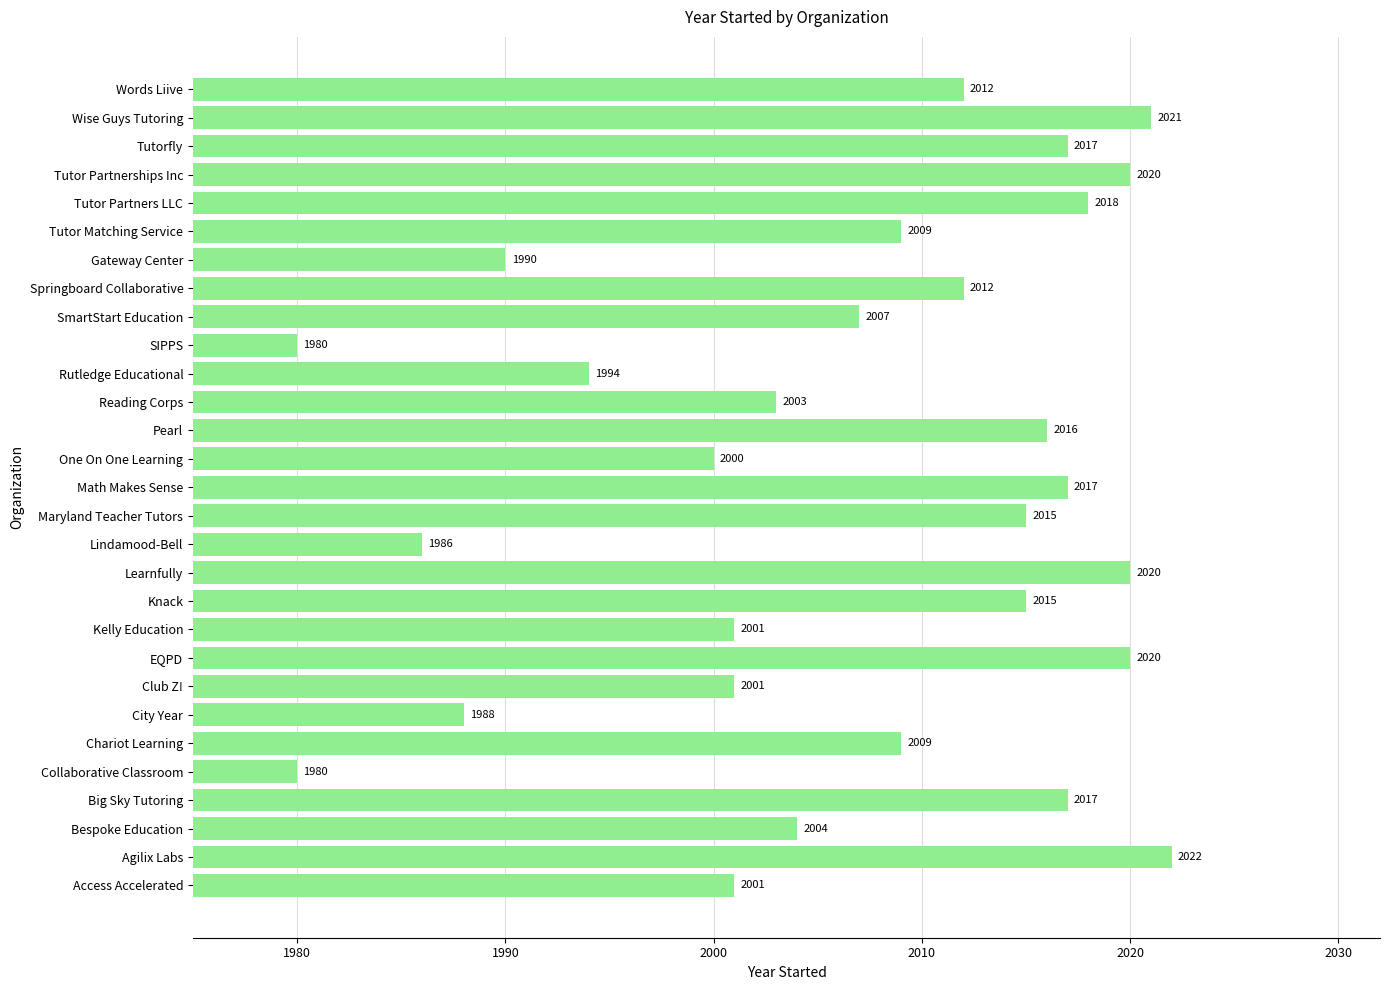

Reading top to bottom, extract all data points from this chart.

2012	2021	2017	2020	2018	2009	1990	2012	2007	1980	1994	2003	2016	2000	2017	2015	1986	2020	2015	2001	2020	2001	1988	2009	1980	2017	2004	2022	2001